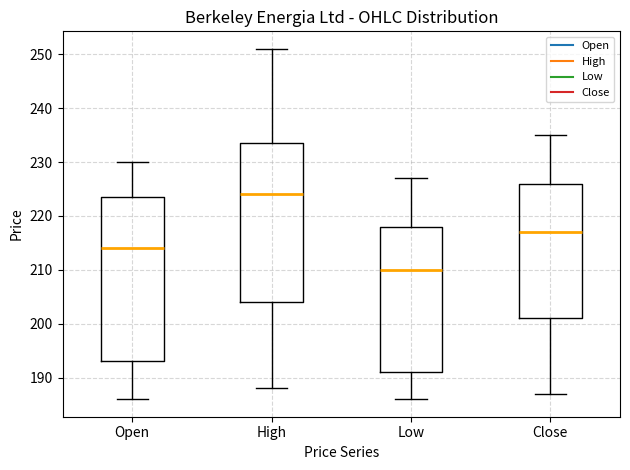

Where is the lower edge of the box for Low on the y-axis? The values are not printed on the chart, so give them approximately, as read against the axis.

191